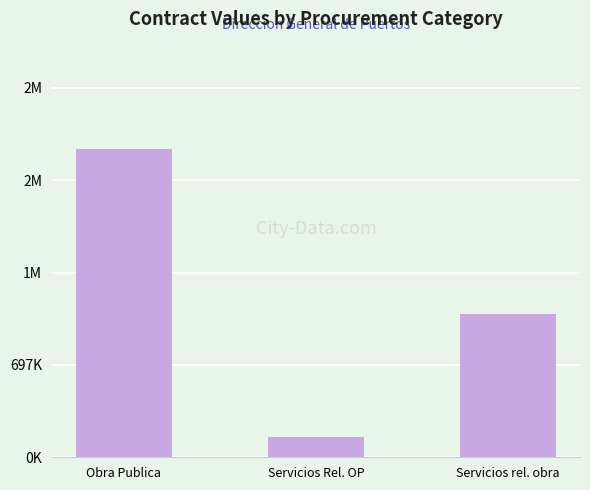

What is the difference between the maximum and minimum values?

2170103.8